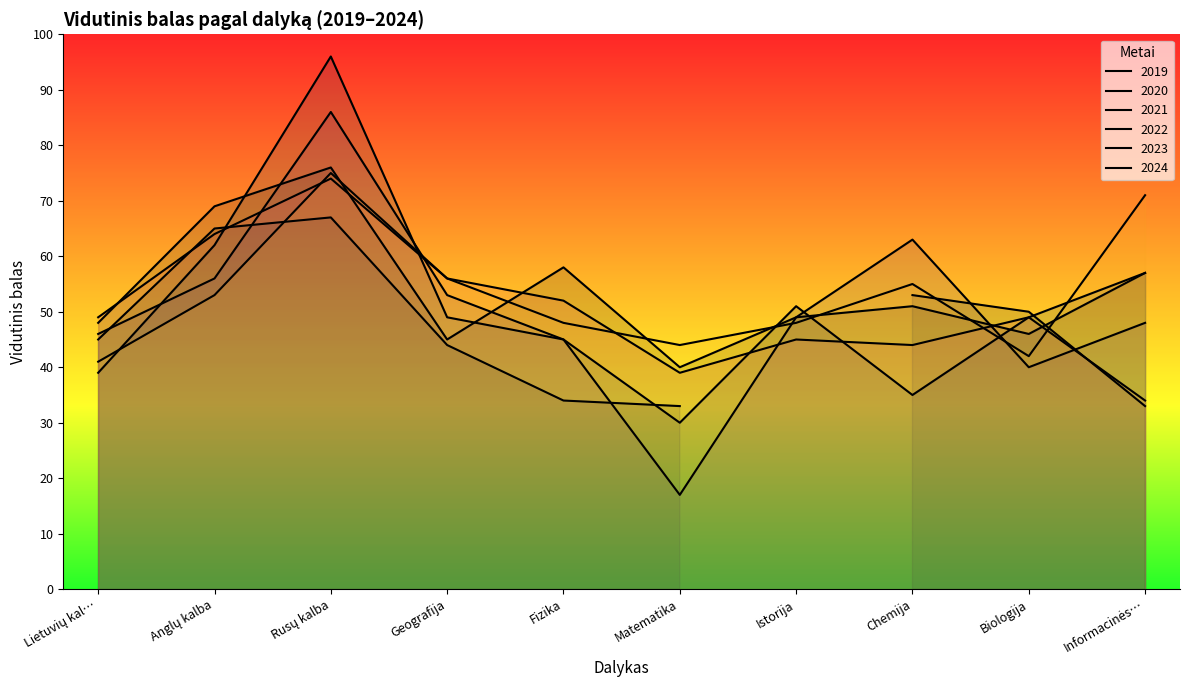

At which category is the sum across all series the highest?

Rusų kalba